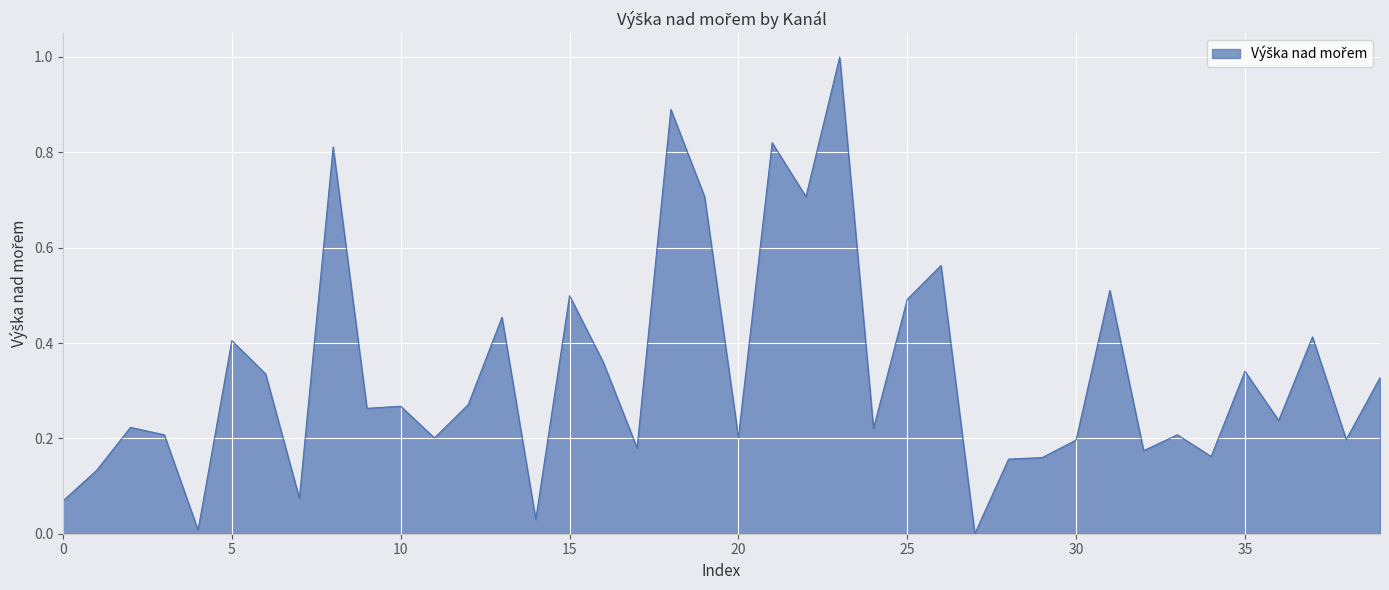

What is the greatest value displayed?

1.0